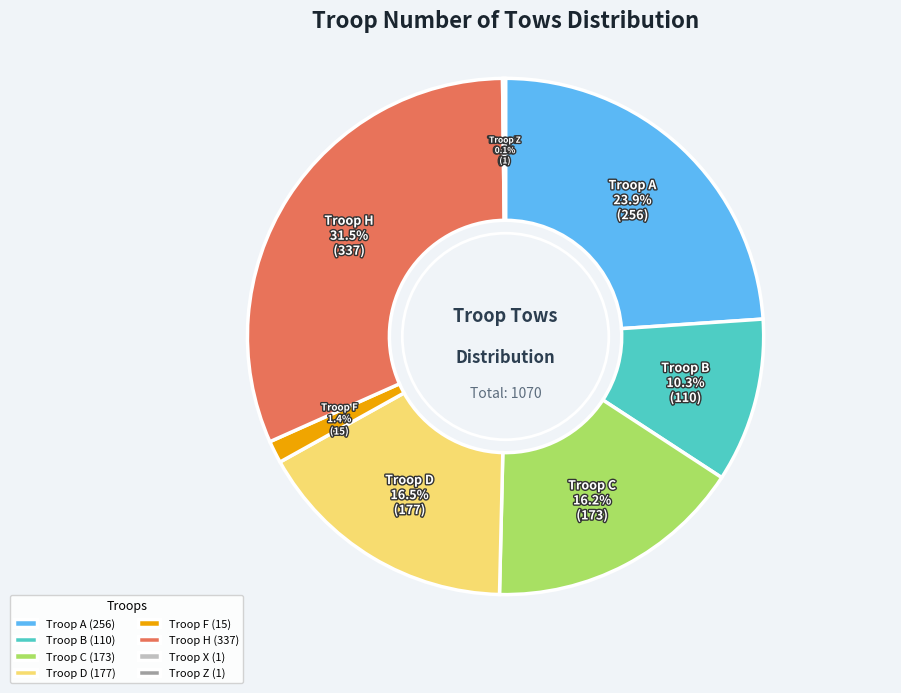

Combined, what portion of the pie is Troop D (177) and Troop B (110)?

26.8%